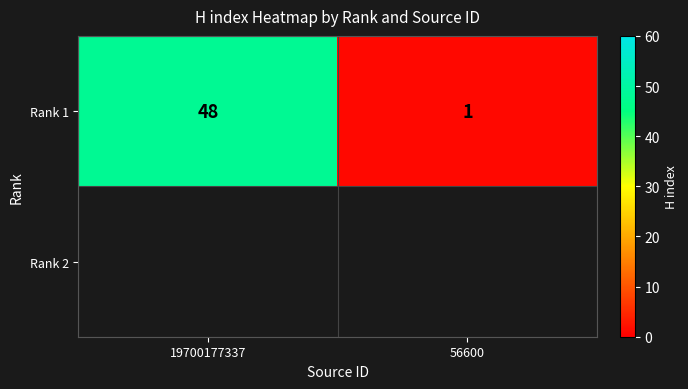

Is it true that the value at 19700177337 is 78?

False